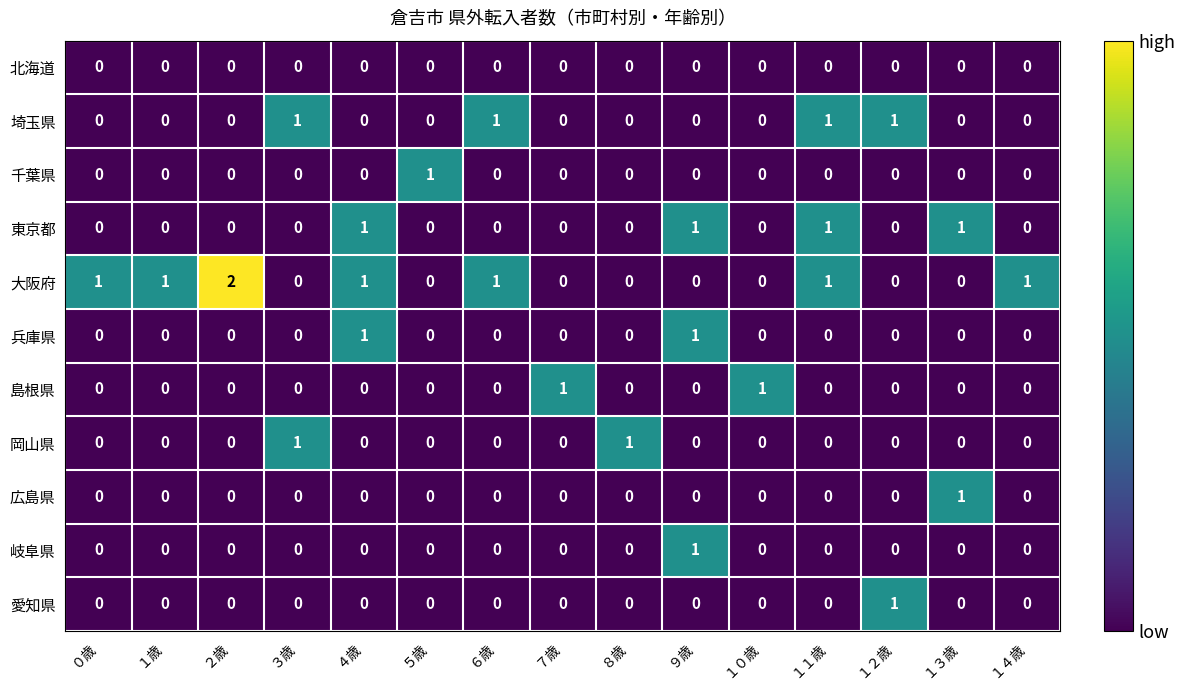

What is the total value across all series at ４歳?

3